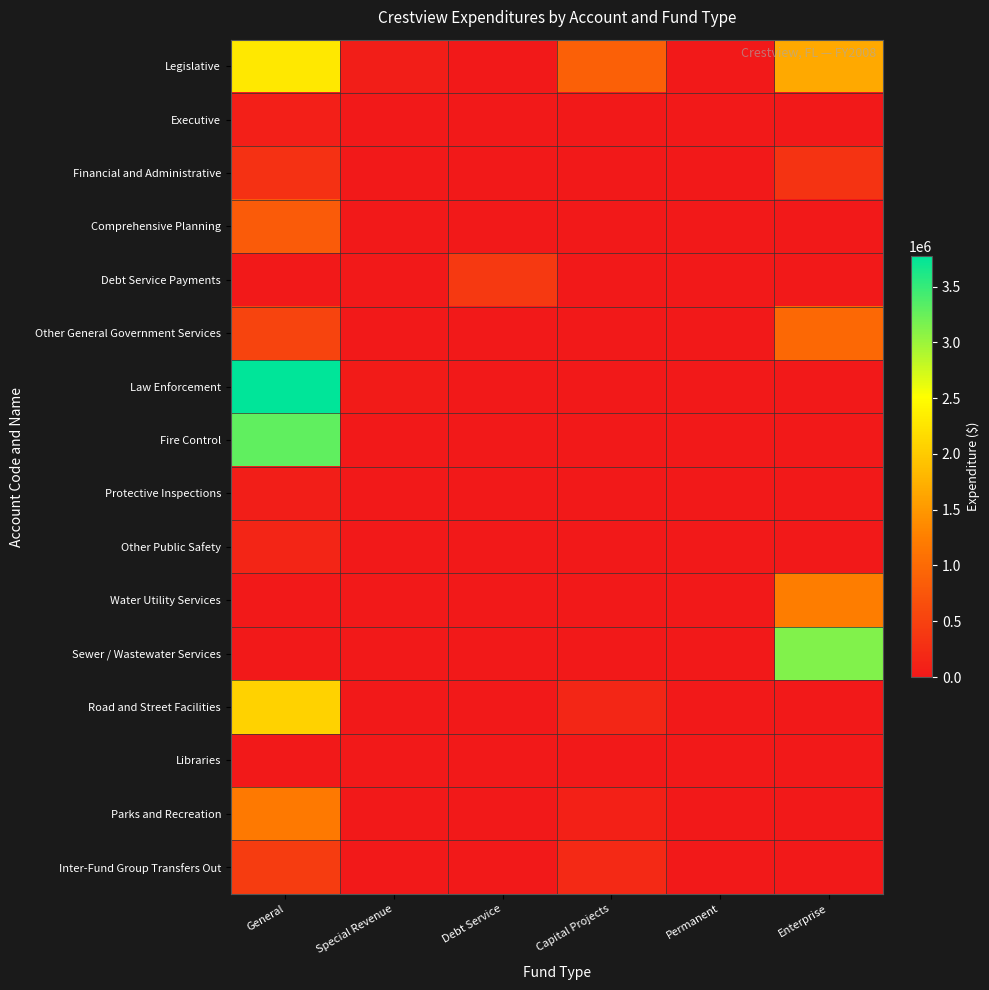

At which category does the chart reach its minimum across all series?

Debt Service